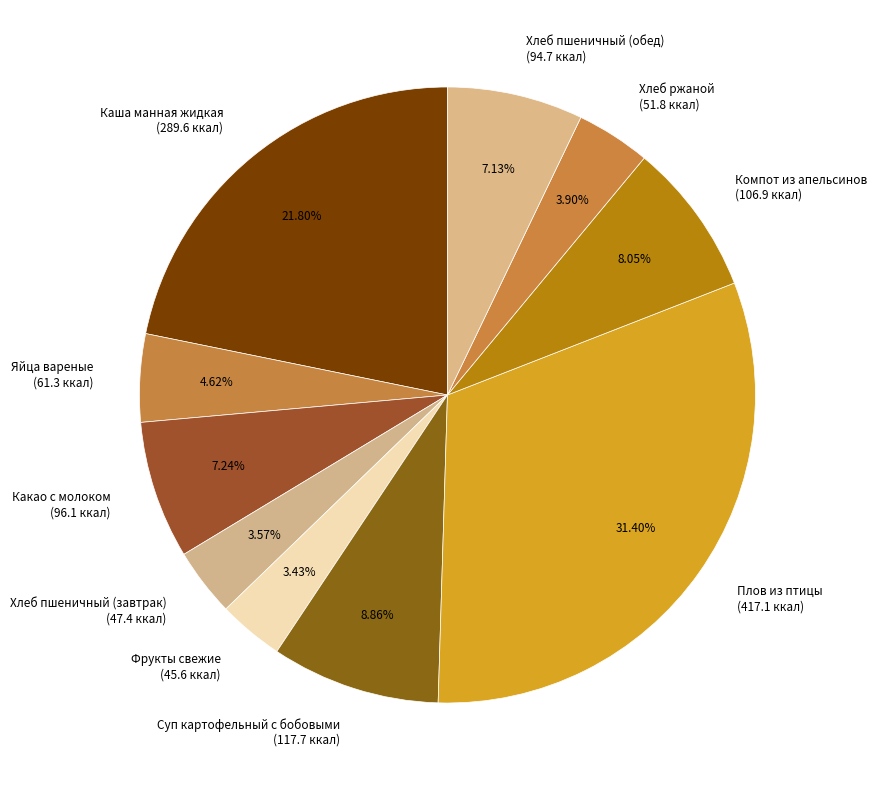

Approximately how many times larger is the value at Компот из апельсинов (106.9 ккал) compared to Какао с молоком (96.1 ккал)?

1.1